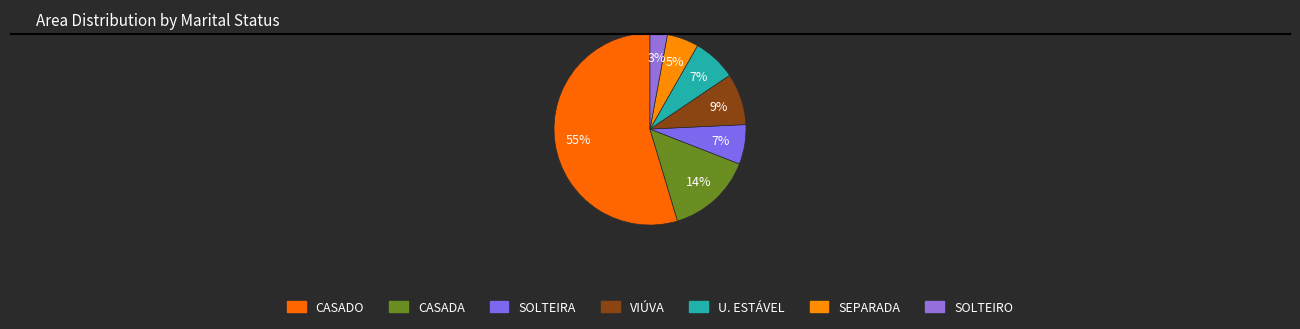

Which category has the smallest portion of the pie?

SOLTEIRO